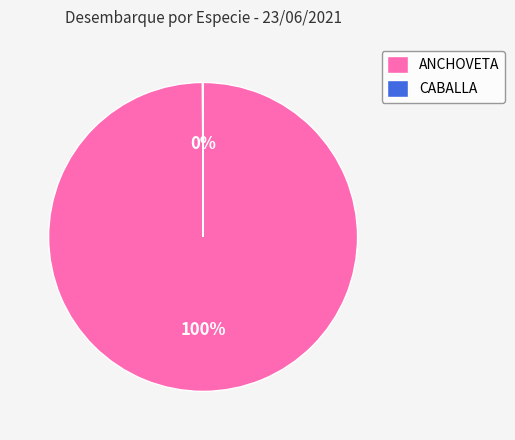

True or false: ANCHOVETA accounts for 90% of the total.

False